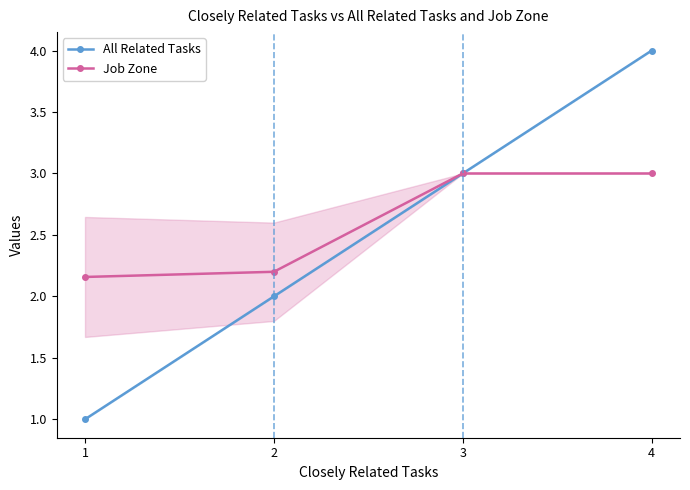

Which category has the highest value across all series?

4